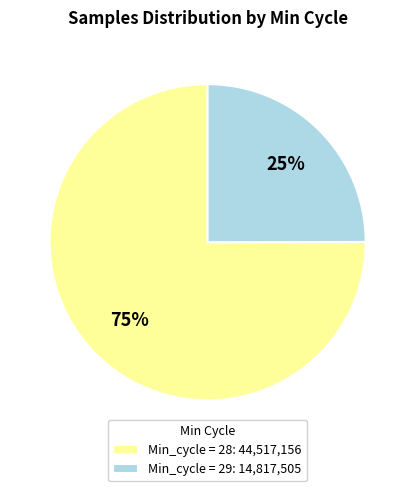

Which slice is the smallest?

Min_cycle = 29: 14,817,505